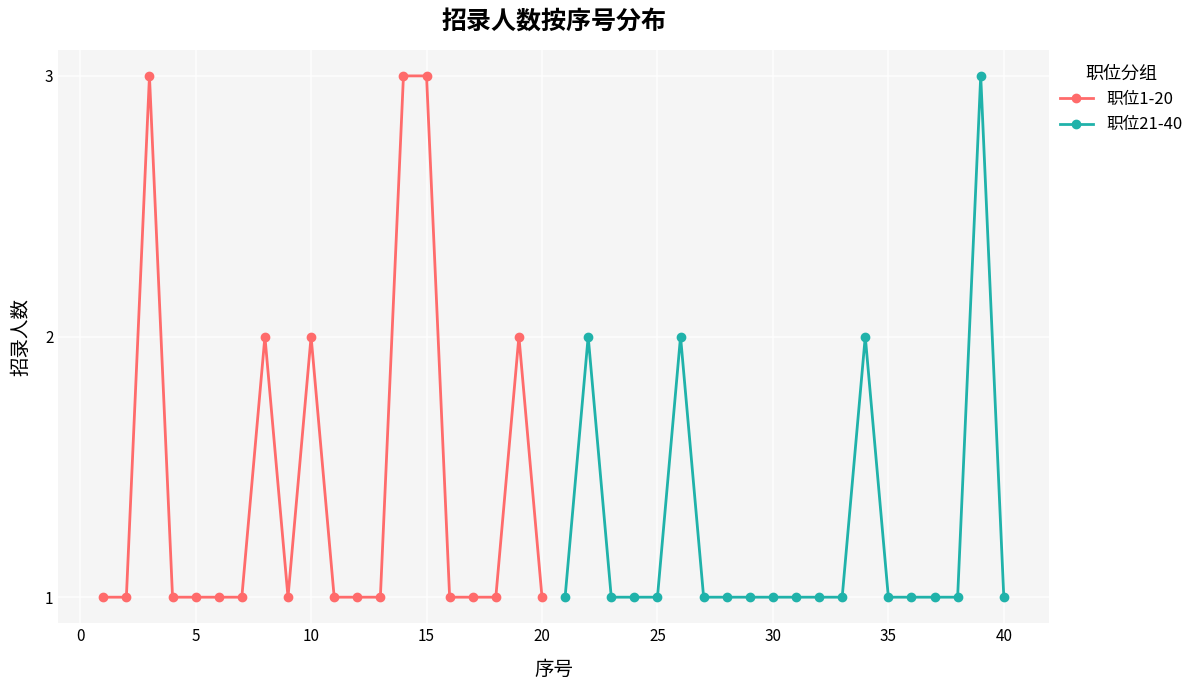

True or false: 职位1-20 has more than 2 interior local peaks.

True